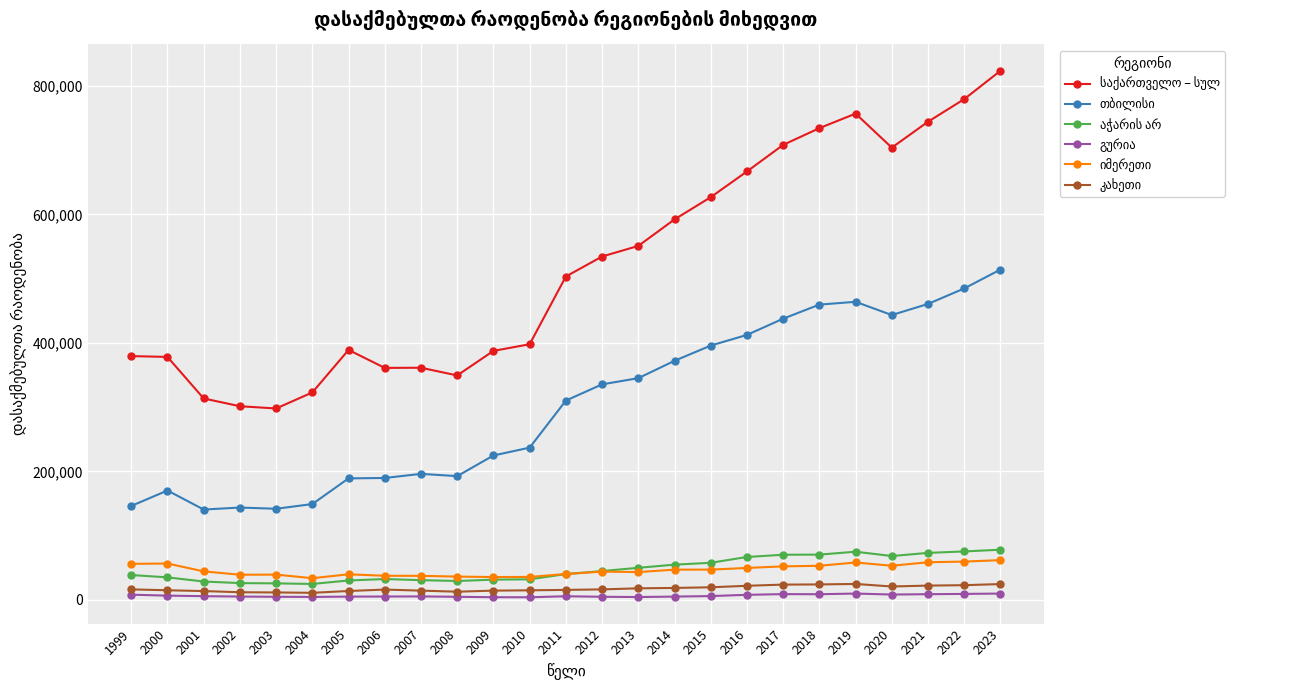

At how many categories does at least one series exceed 107394?

25